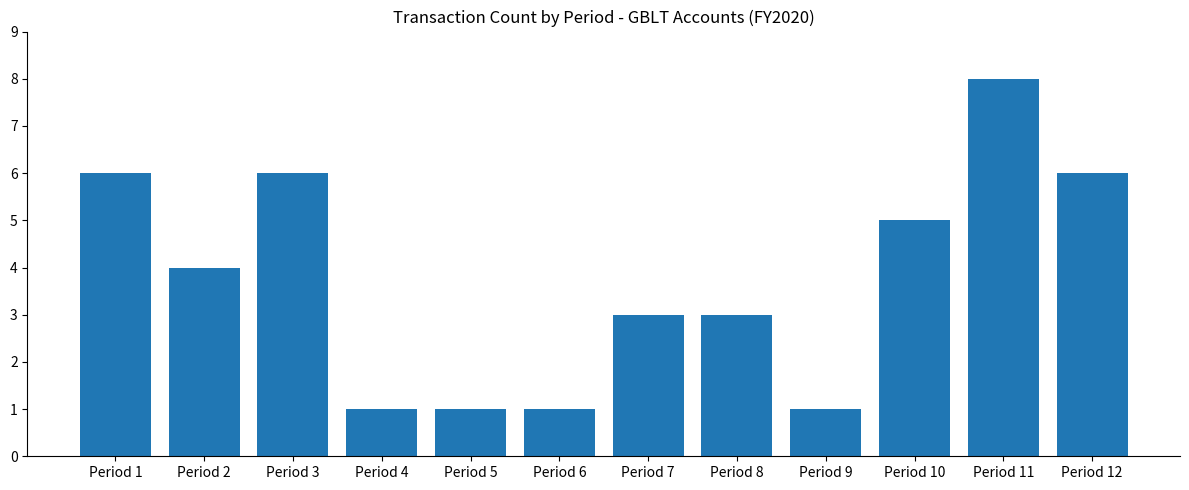

Count the values in the range 1 to 6.

11